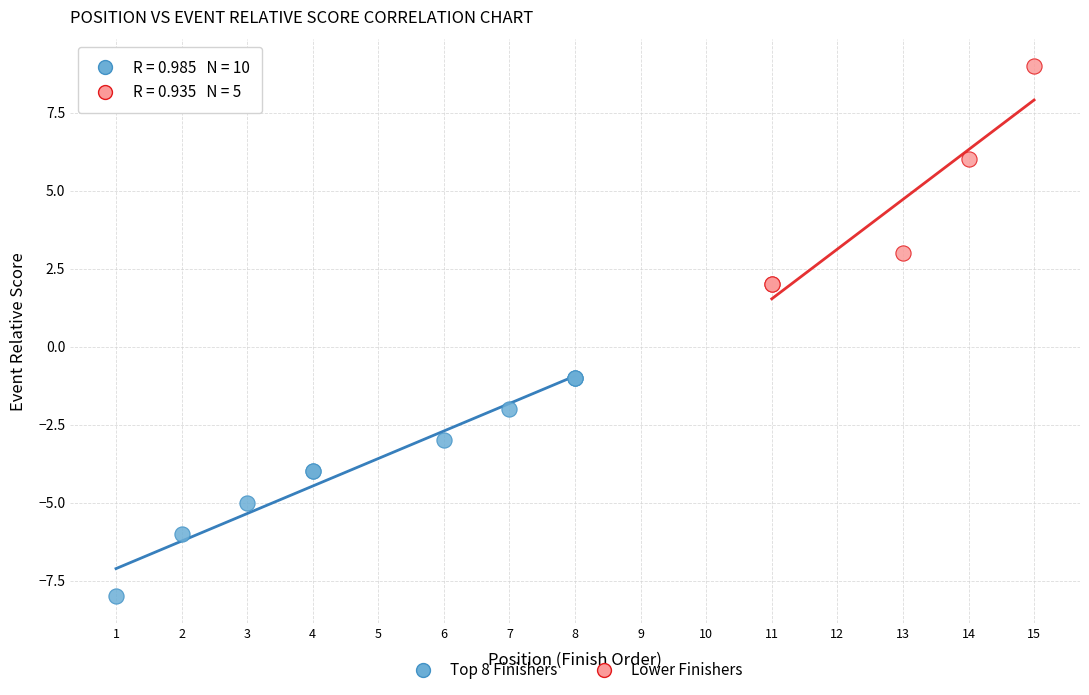

Which series contains the lowest Y value?

Top 8 Finishers